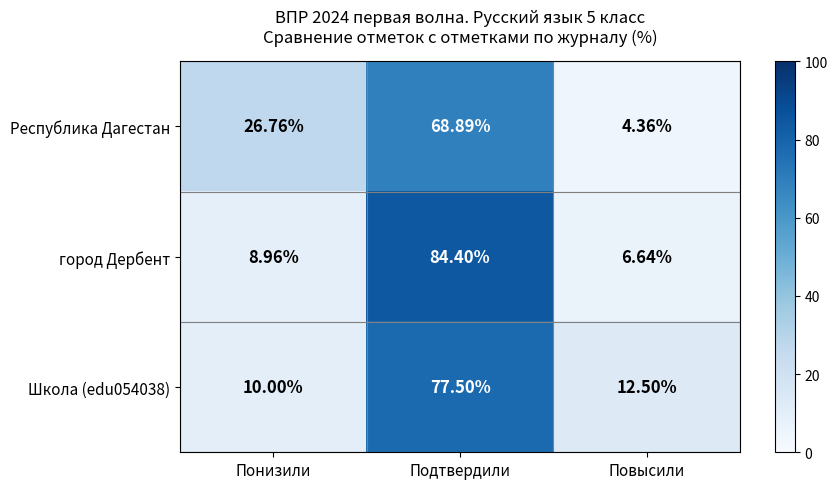

Which series changed the most between Понизили and Подтвердили?

город Дербент